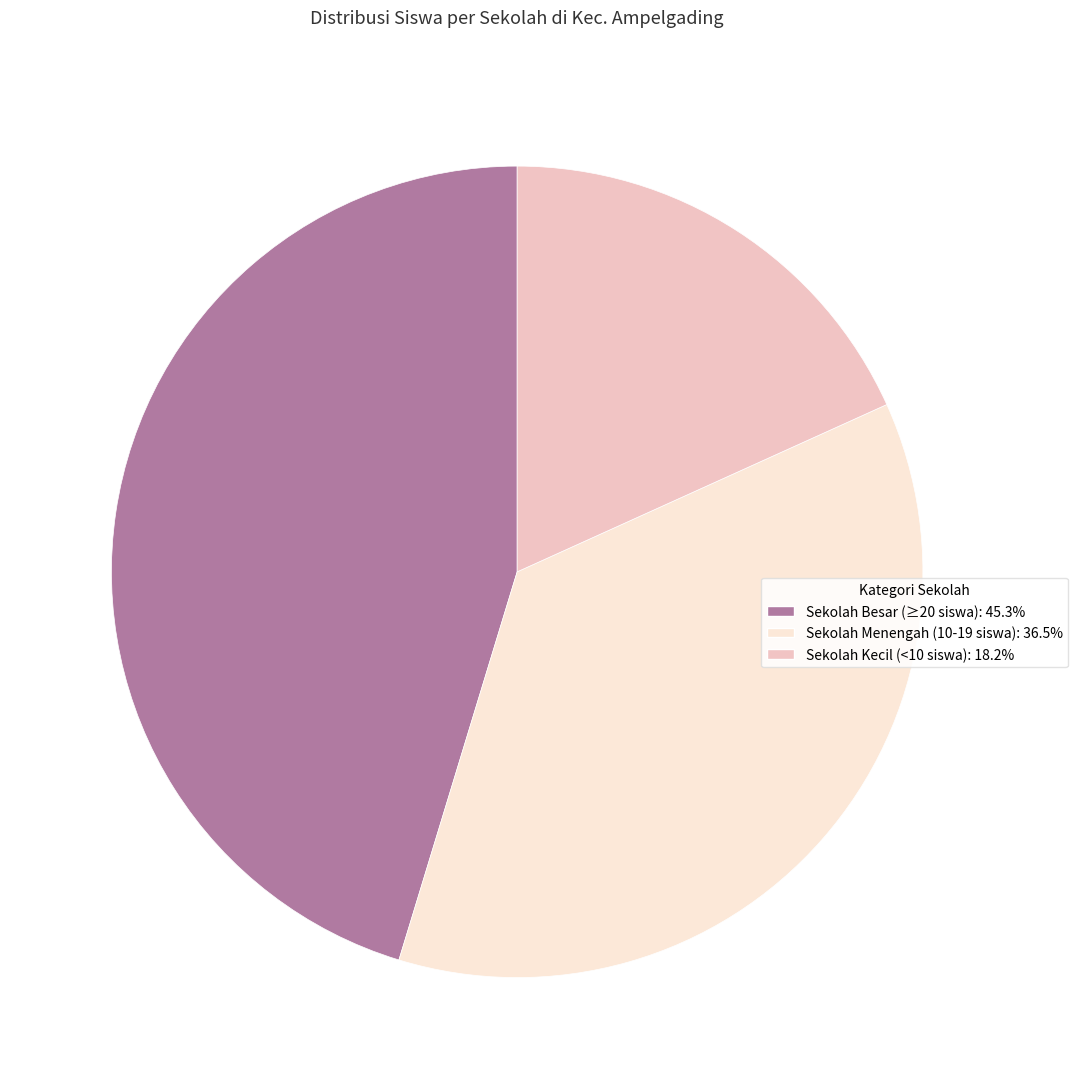

Does any single category account for the majority?

No